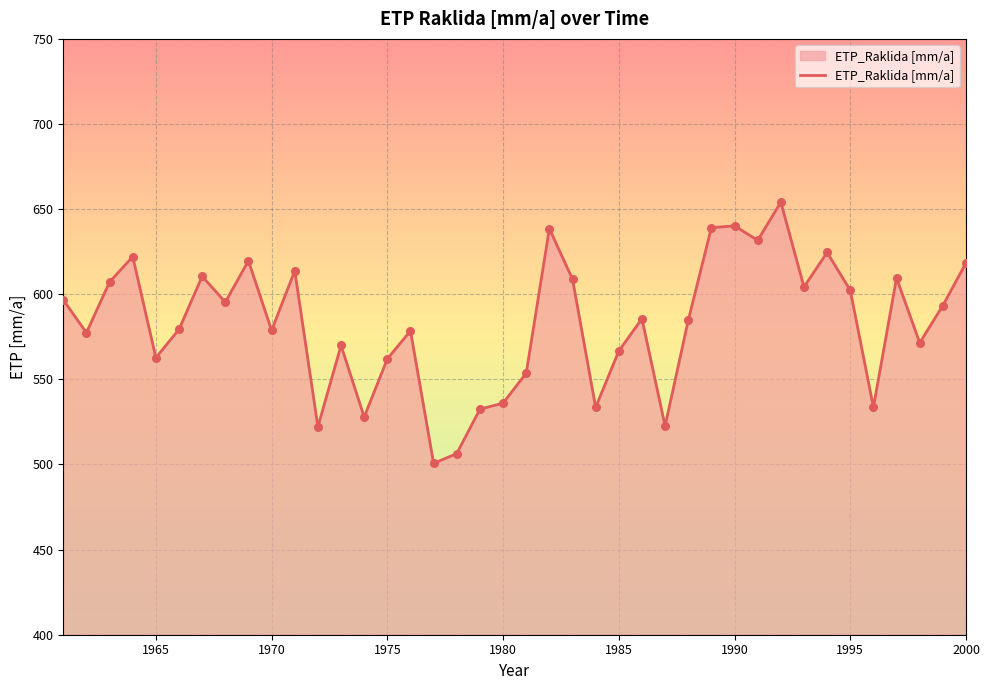

What is the difference between the maximum and minimum values?

153.5